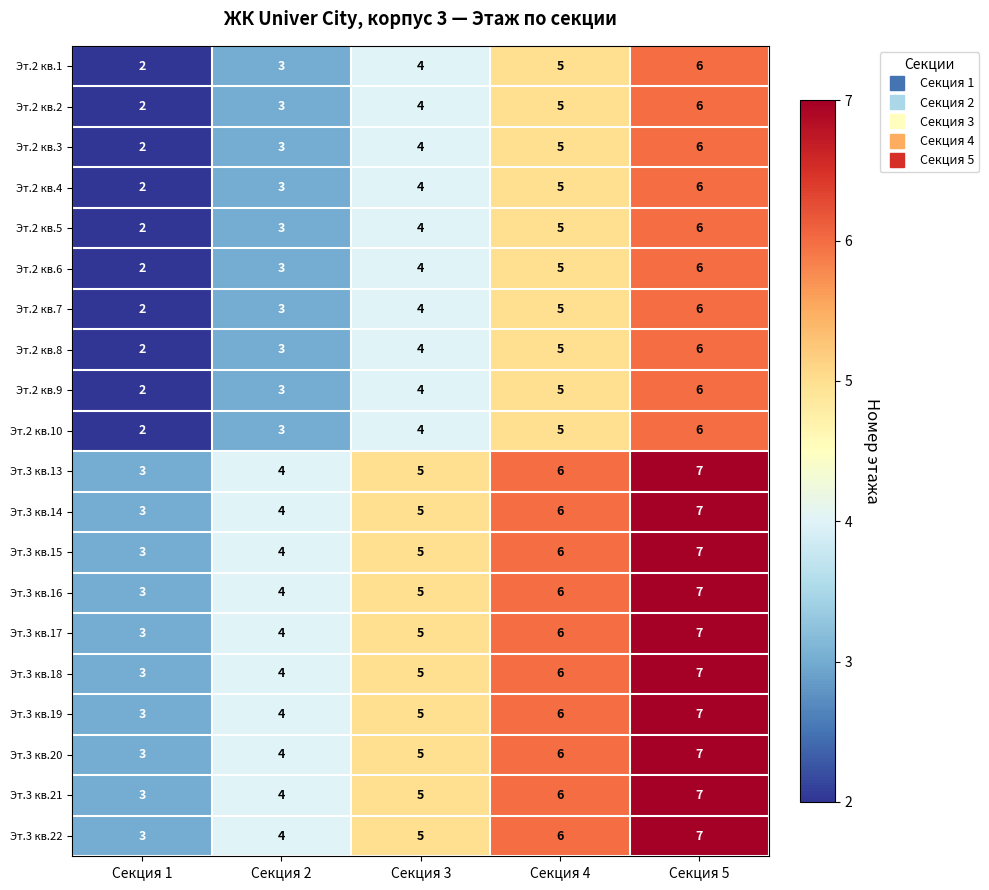

What is the total value across all series at Секция 4?

110